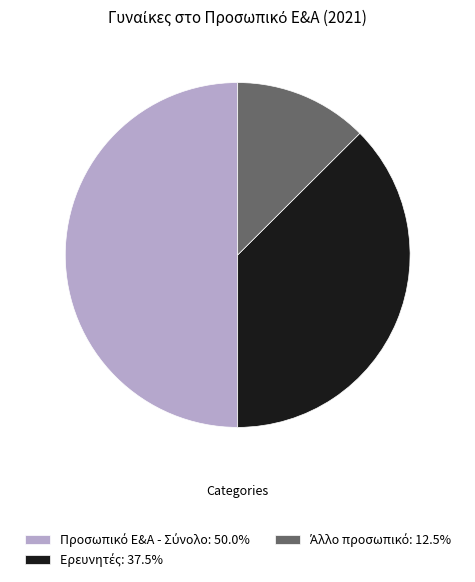

Is there a majority slice in this chart?

No